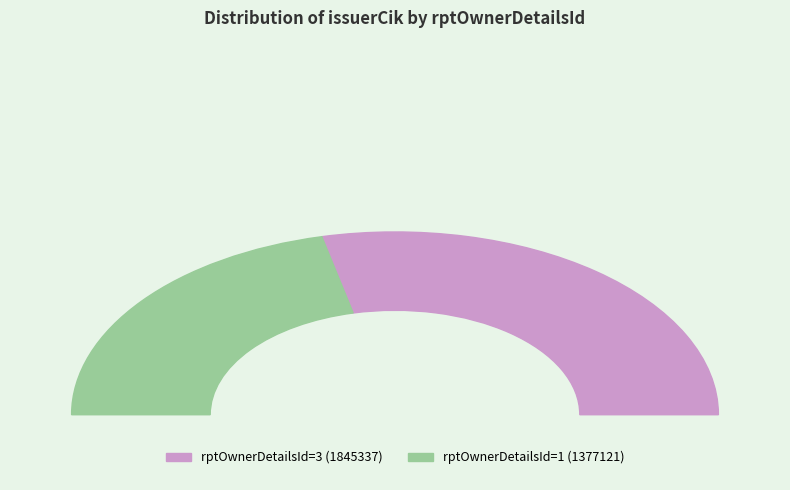

How many slices are in this pie chart?

2